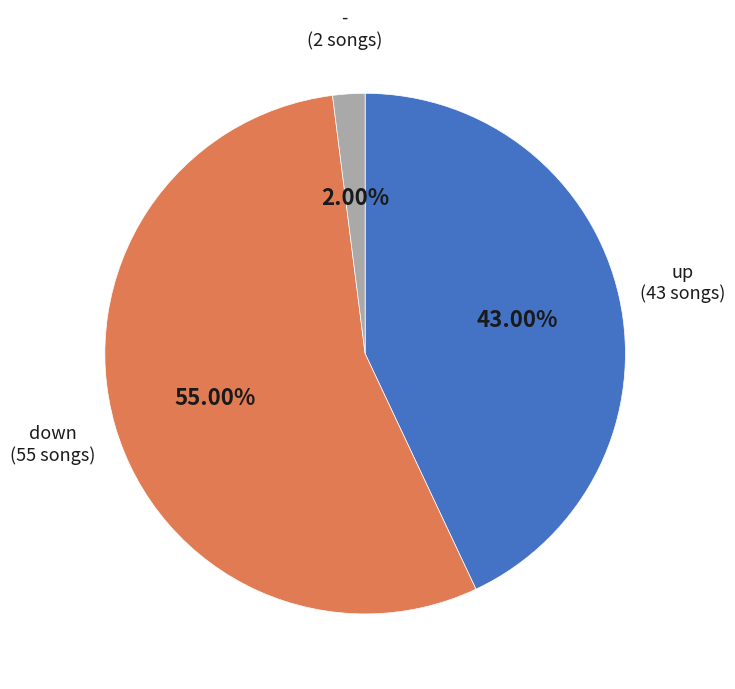

Approximately how many times larger is the value at down compared to -?

27.5